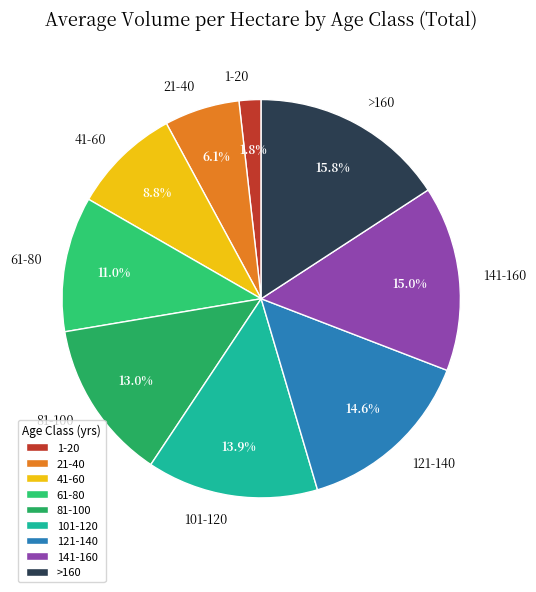

To the nearest percent, what is the difference between the 41-60 and 1-20 slice percentages?

7%